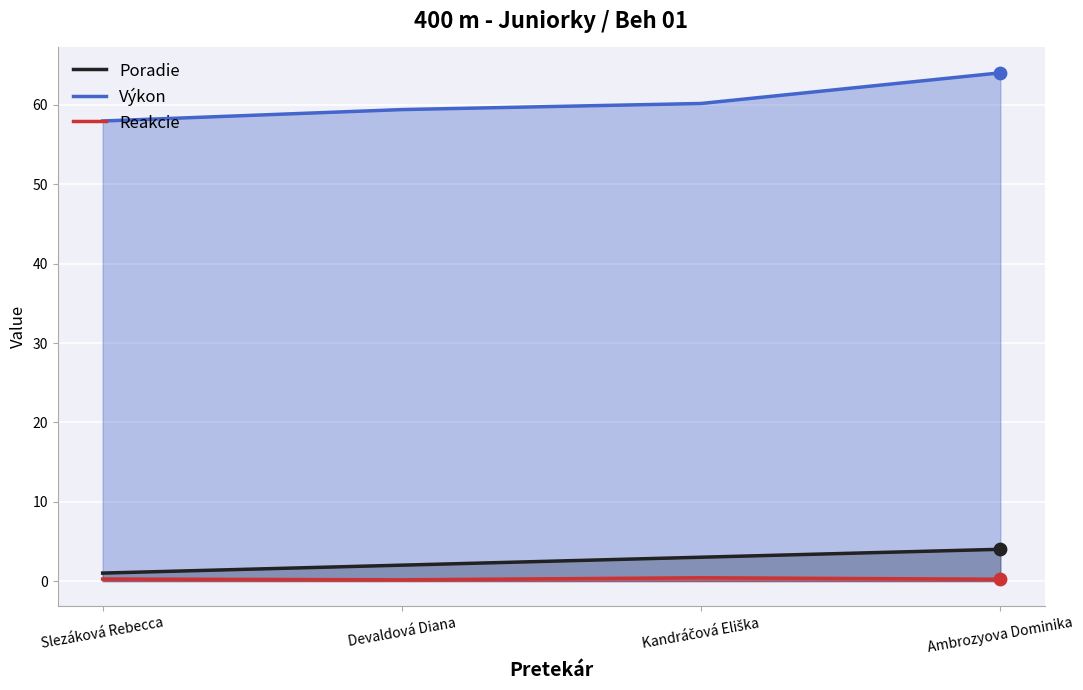

Which series contains the highest Y value?

Výkon